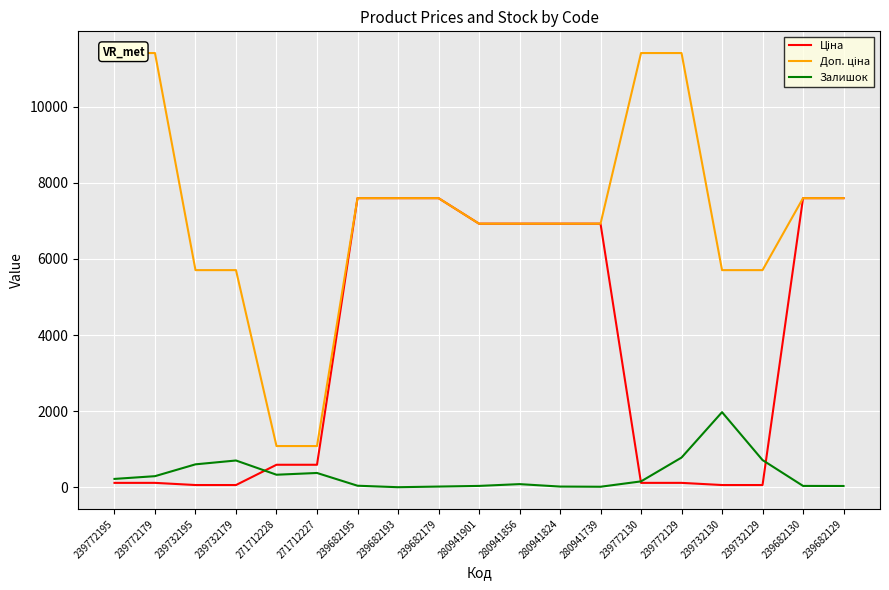

What is the total value across all series at 239682193?

15193.1